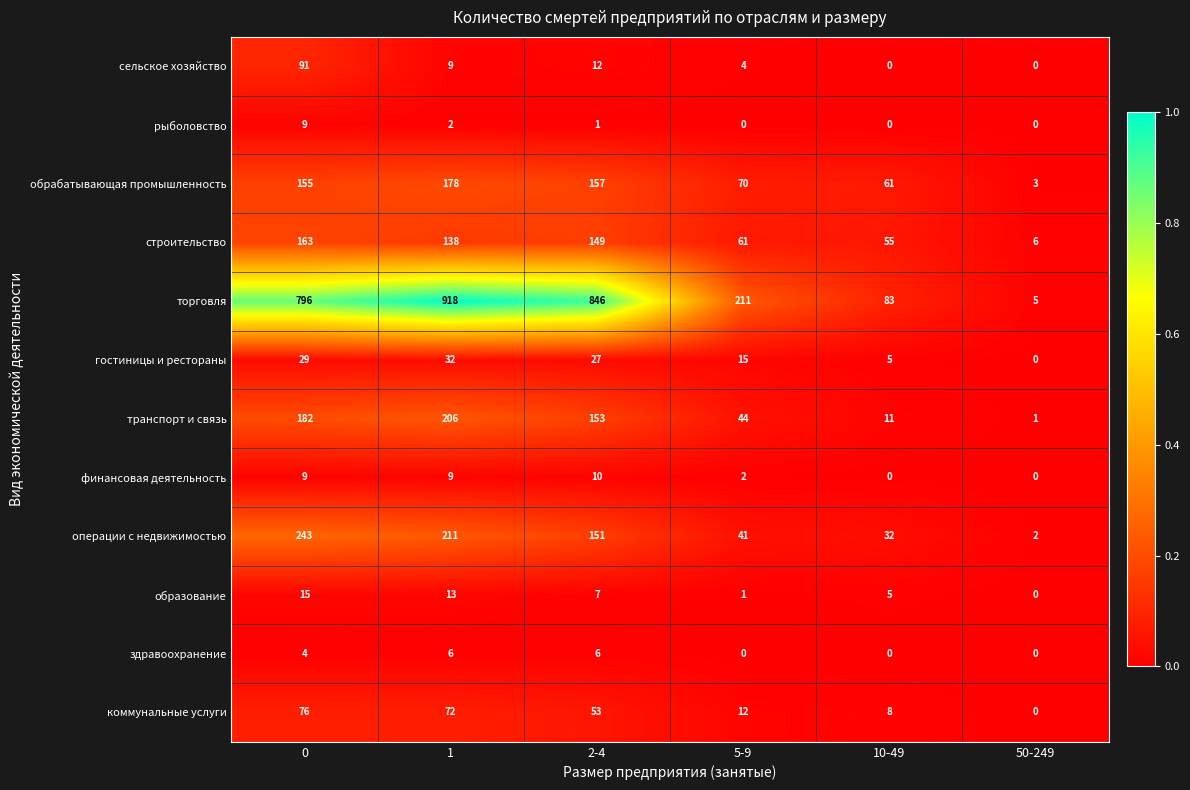

Rank the series by their maximum value, from lowest to highest.

здравоохранение, рыболовство, финансовая деятельность, образование, гостиницы и рестораны, коммунальные услуги, сельское хозяйство, строительство, обрабатывающая промышленность, транспорт и связь, операции с недвижимостью, торговля